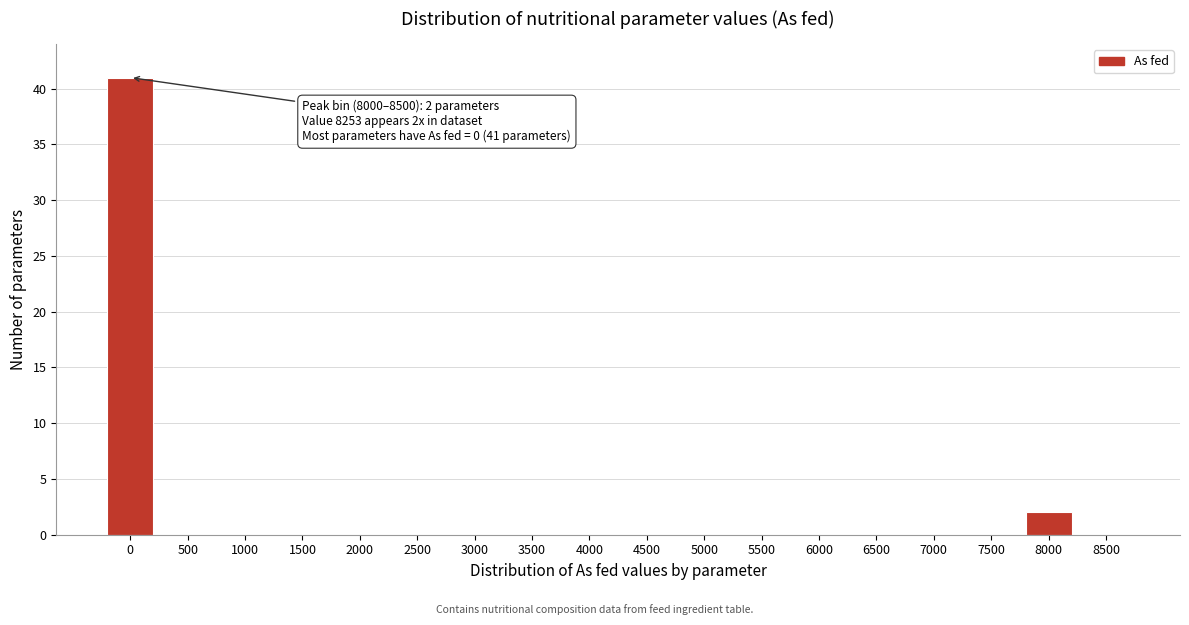

Reading left to right, what are all the values shown in this chart?

0=41	500=0	1000=0	1500=0	2000=0	2500=0	3000=0	3500=0	4000=0	4500=0	5000=0	5500=0	6000=0	6500=0	7000=0	7500=0	8000=2	8500=0